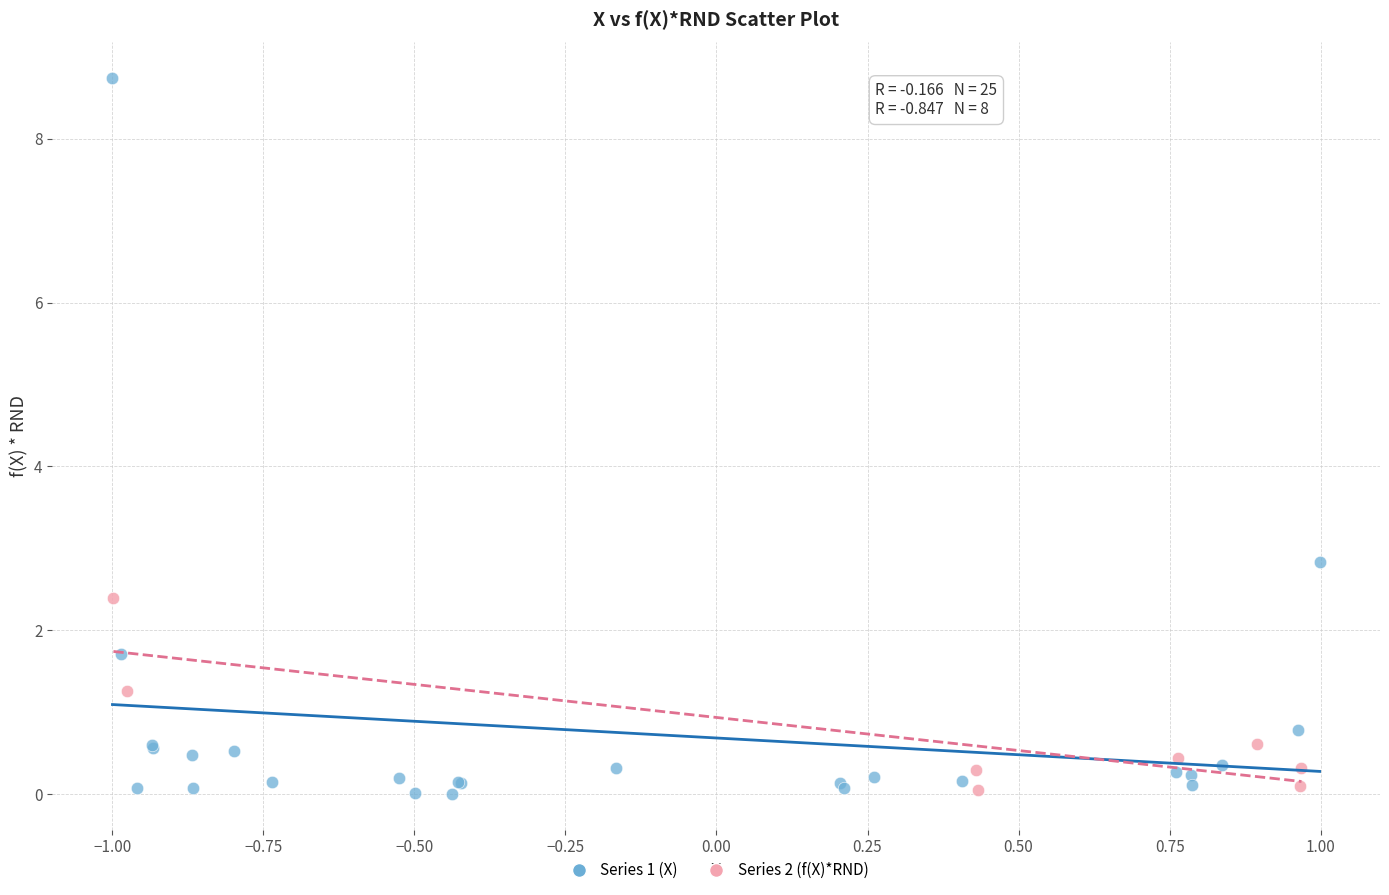

Which series reaches the maximum Y coordinate?

Series 1 (X)